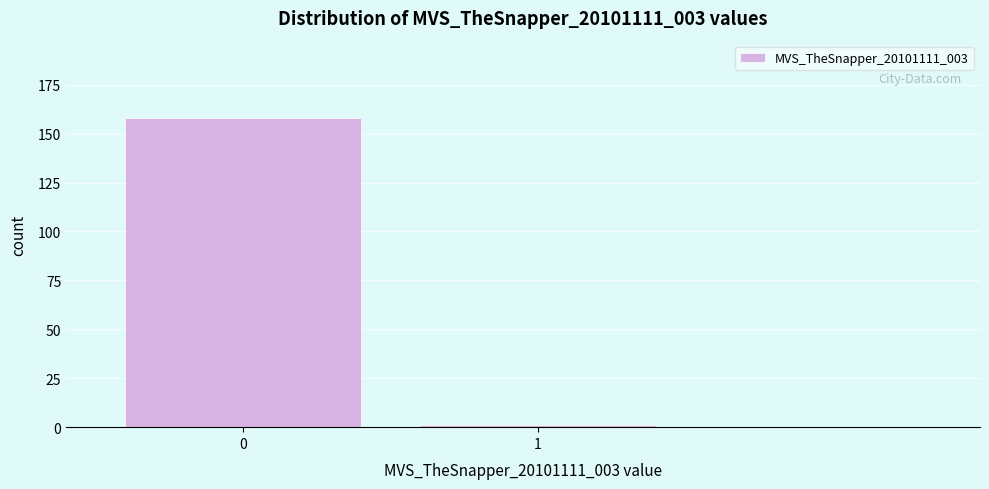

Reading left to right, list all the values displayed in this chart.

0=158	1=1